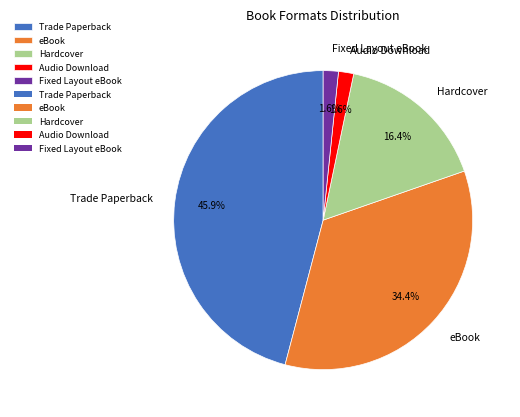

Between Trade Paperback and Hardcover, which is larger?

Trade Paperback